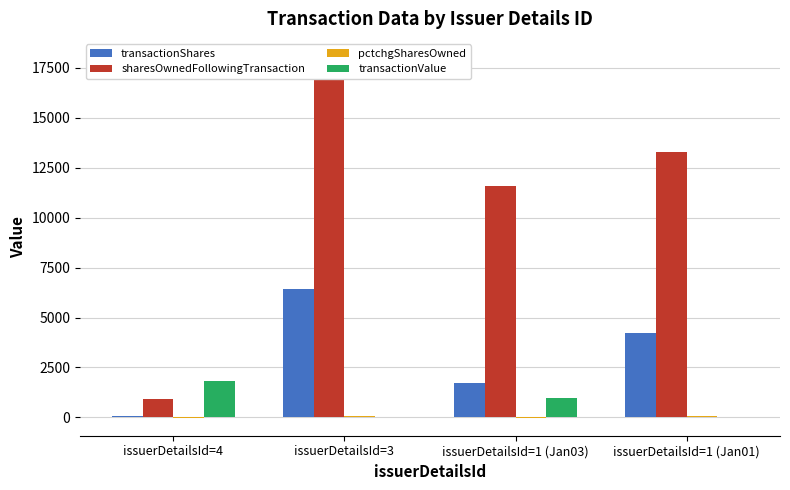

What are all the series names shown in the legend?

transactionShares, sharesOwnedFollowingTransaction, pctchgSharesOwned, transactionValue